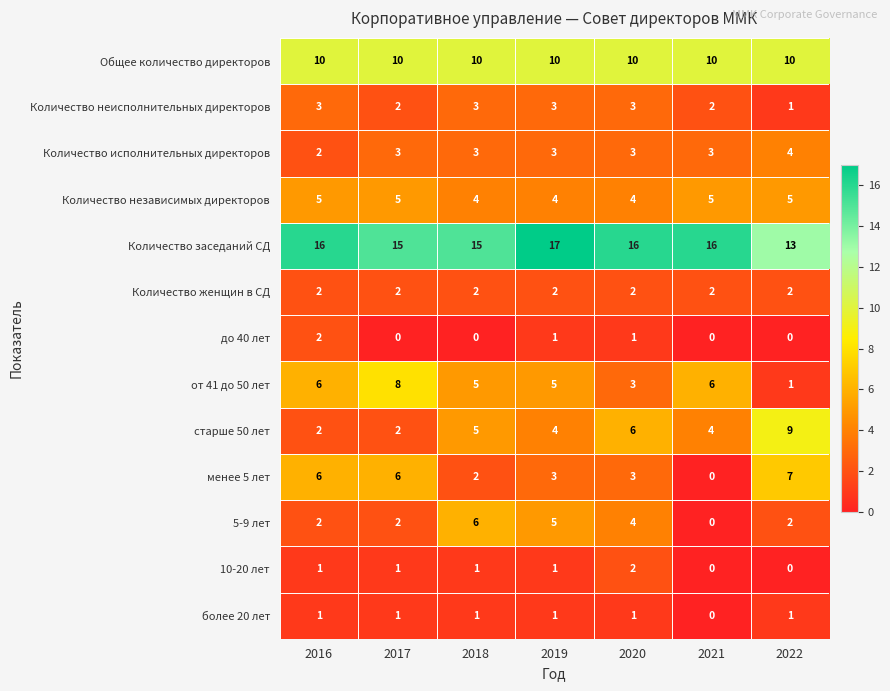

What is the sum of the Количество независимых директоров values at 2021 and 2018?

9